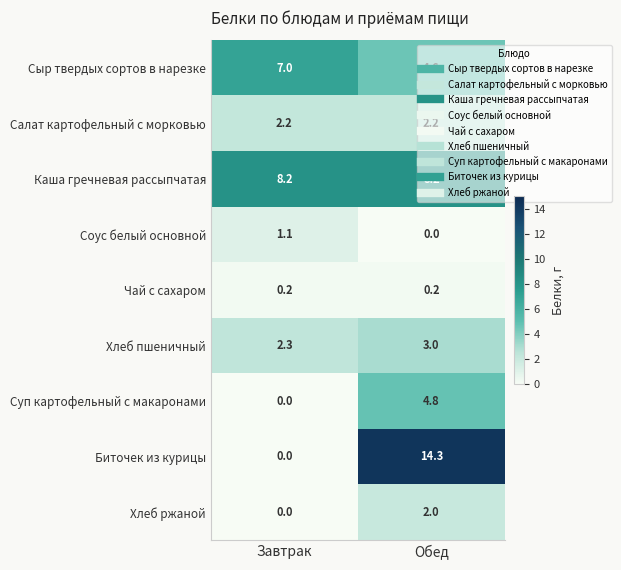

How many data points in Биточек из курицы are above 14?

1